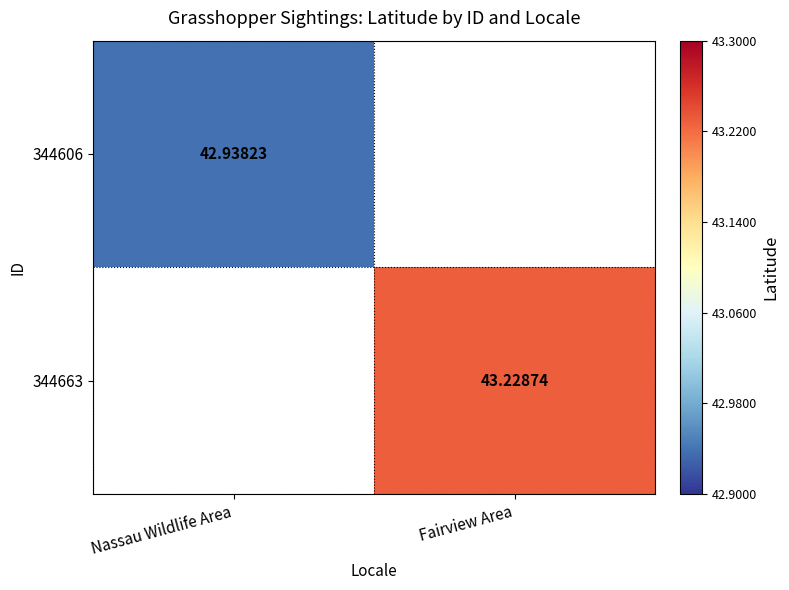

How many data points does each series have?

2